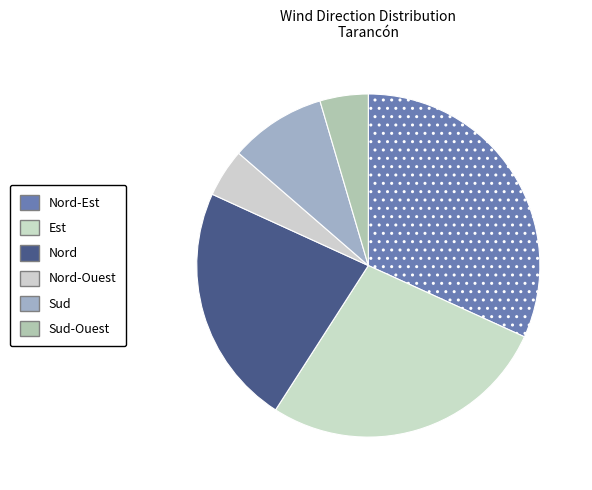

Rank the categories by value from lowest to highest.

Nord-Ouest, Sud-Ouest, Sud, Nord, Est, Nord-Est